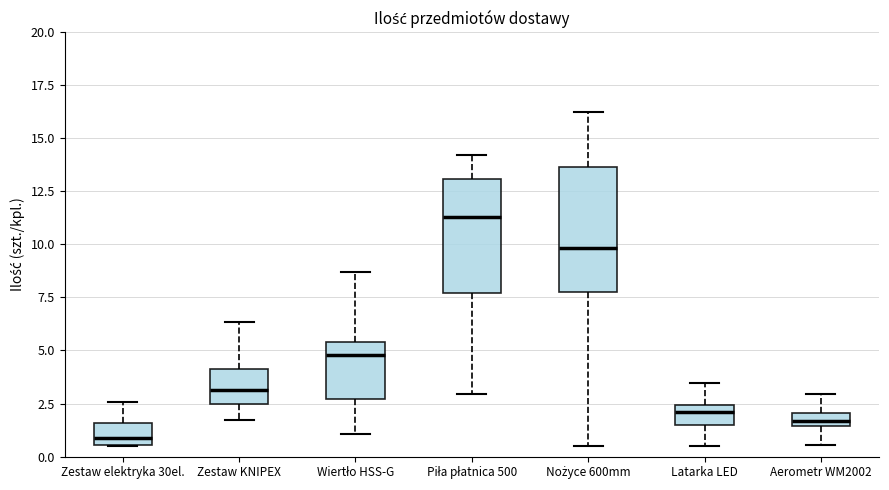

Which box has the lowest median line?

Zestaw elektryka 30el.